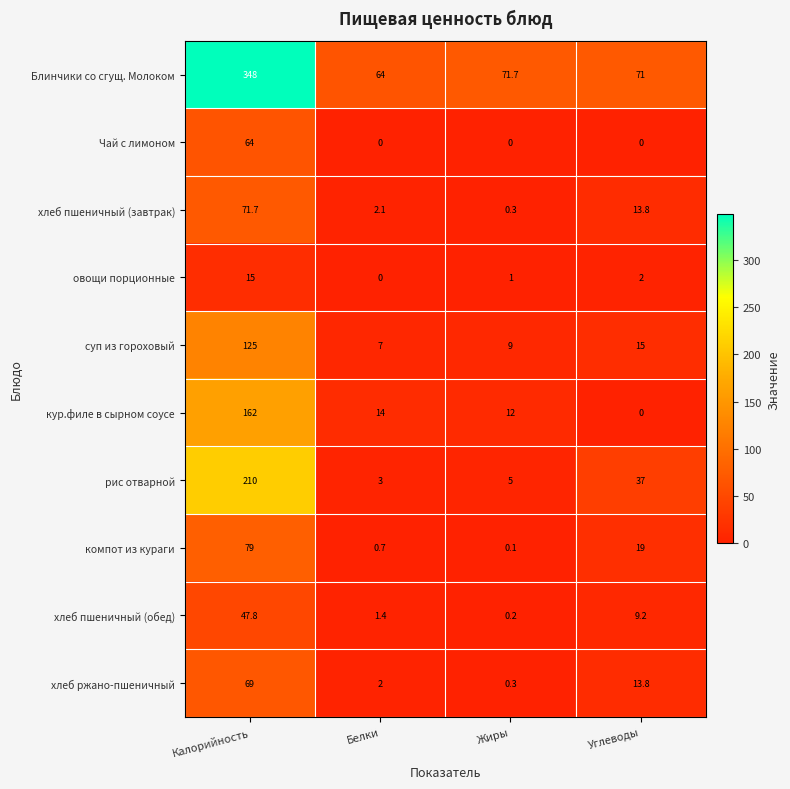

Rank the series at Калорийность from highest to lowest value.

Блинчики со сгущ. Молоком, рис отварной, кур.филе в сырном соусе, суп из гороховый, компот из кураги, хлеб пшеничный (завтрак), хлеб ржано-пшеничный, Чай с лимоном, хлеб пшеничный (обед), овощи порционные